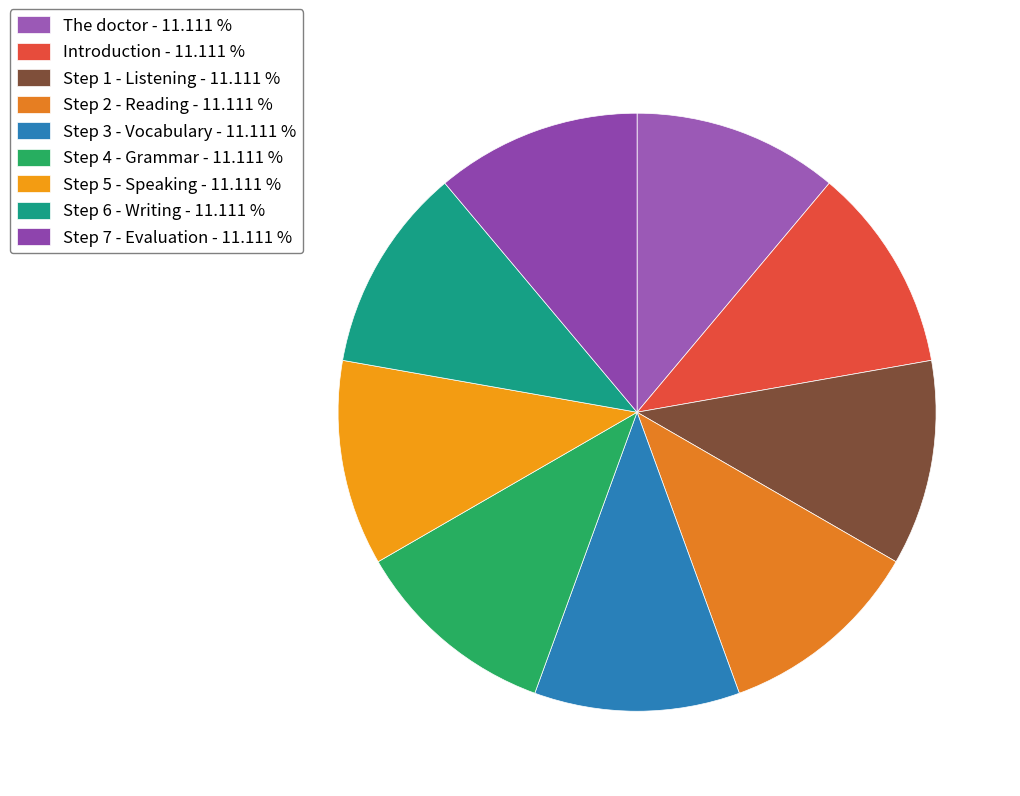

True or false: Step 7 - Evaluation accounts for 11% of the total.

True